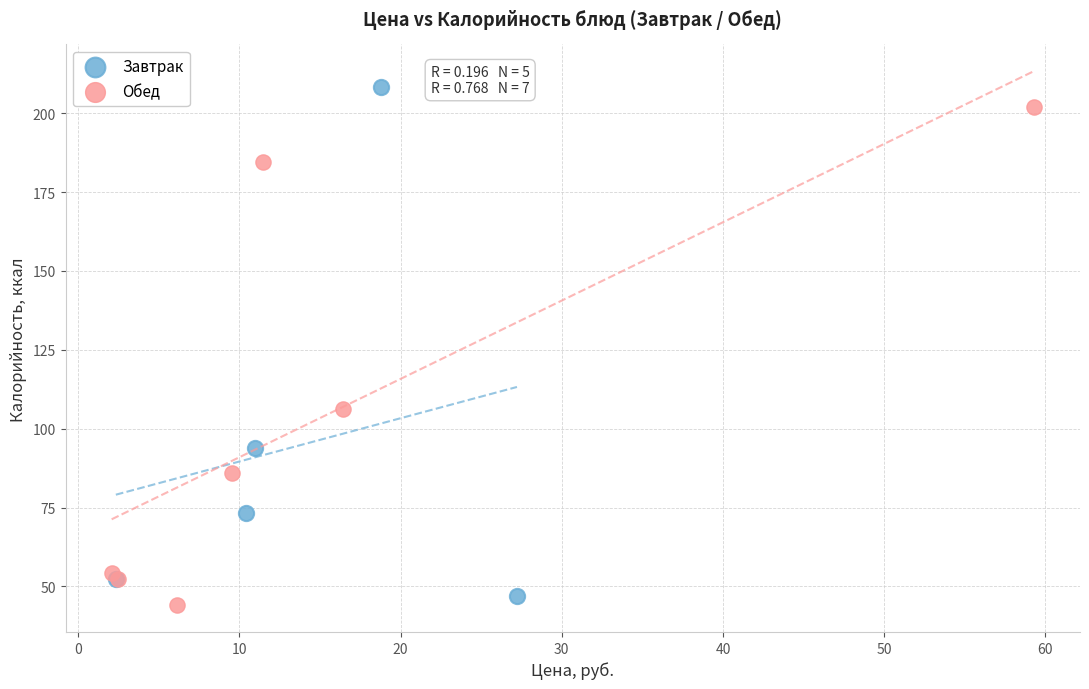

Which series has the widest spread of Y values?

Завтрак